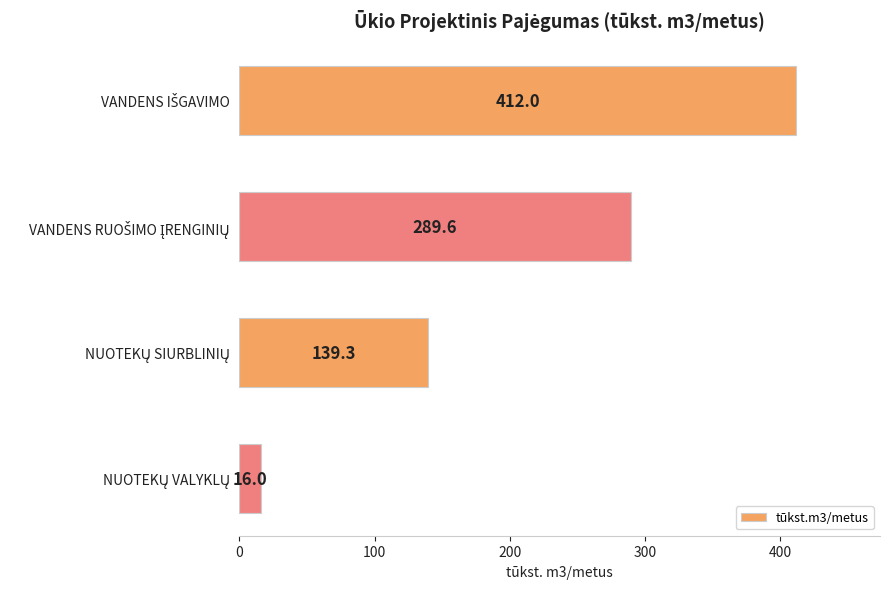

Does the chart contain stacked bars?

No